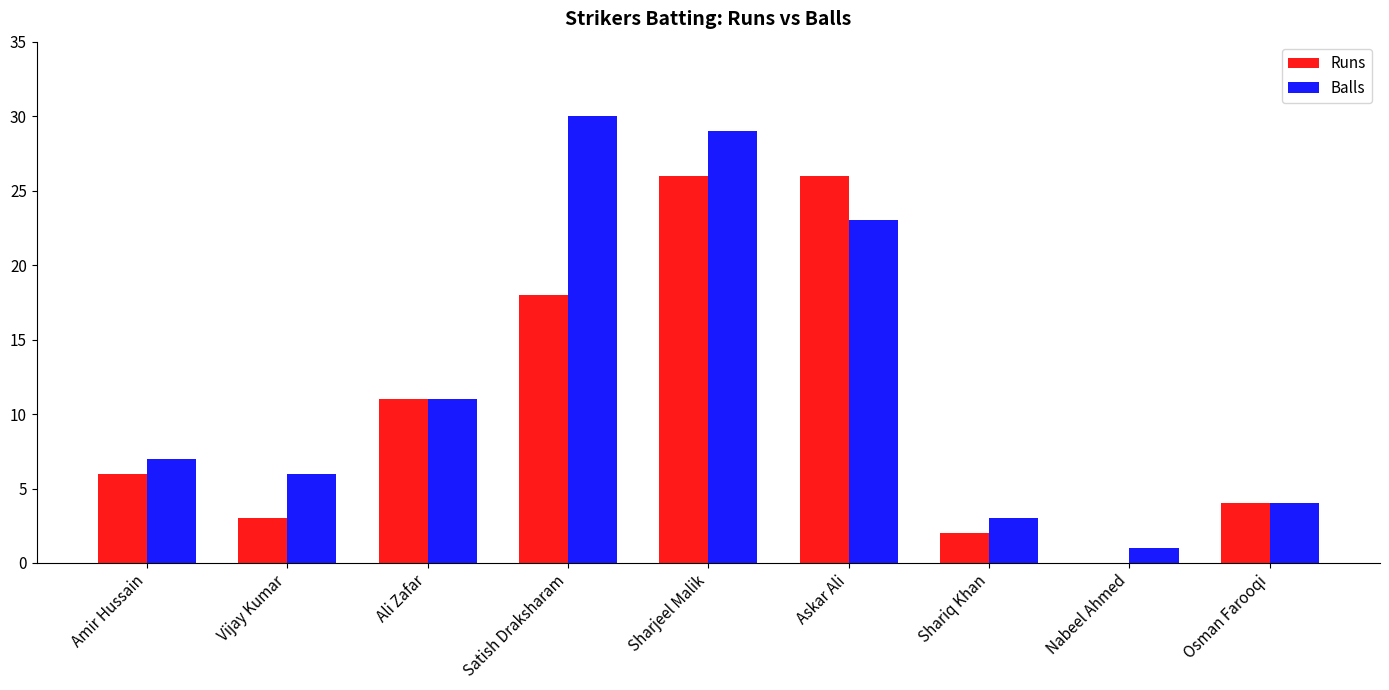

Which series has the widest spread of values?

Balls